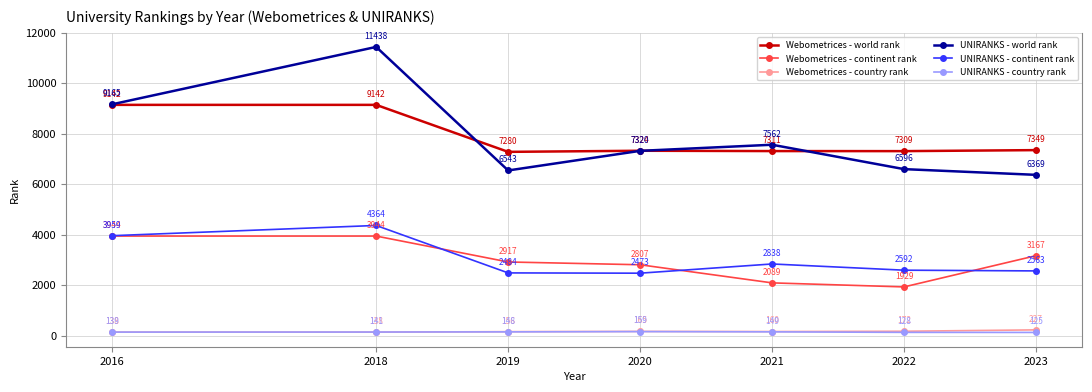

What is the difference between the second highest and minimum values in the Webometrices - country rank series?

34